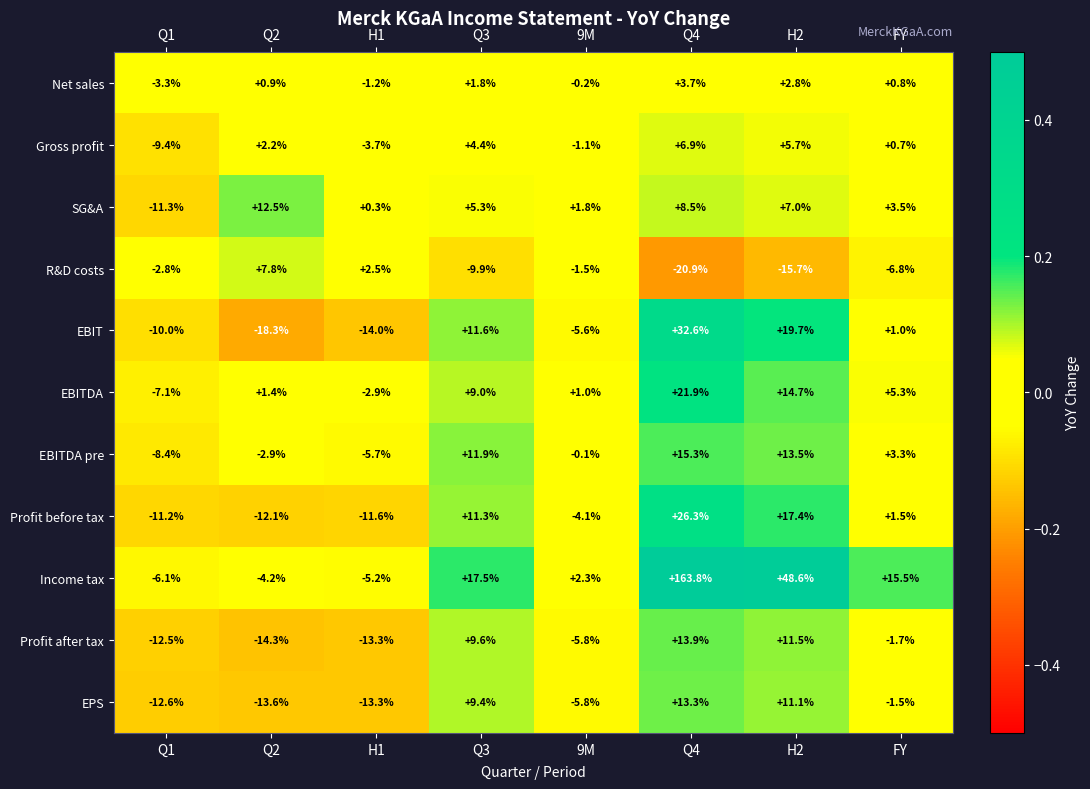

The value of R&D costs at FY is -11.9. True or false?

False